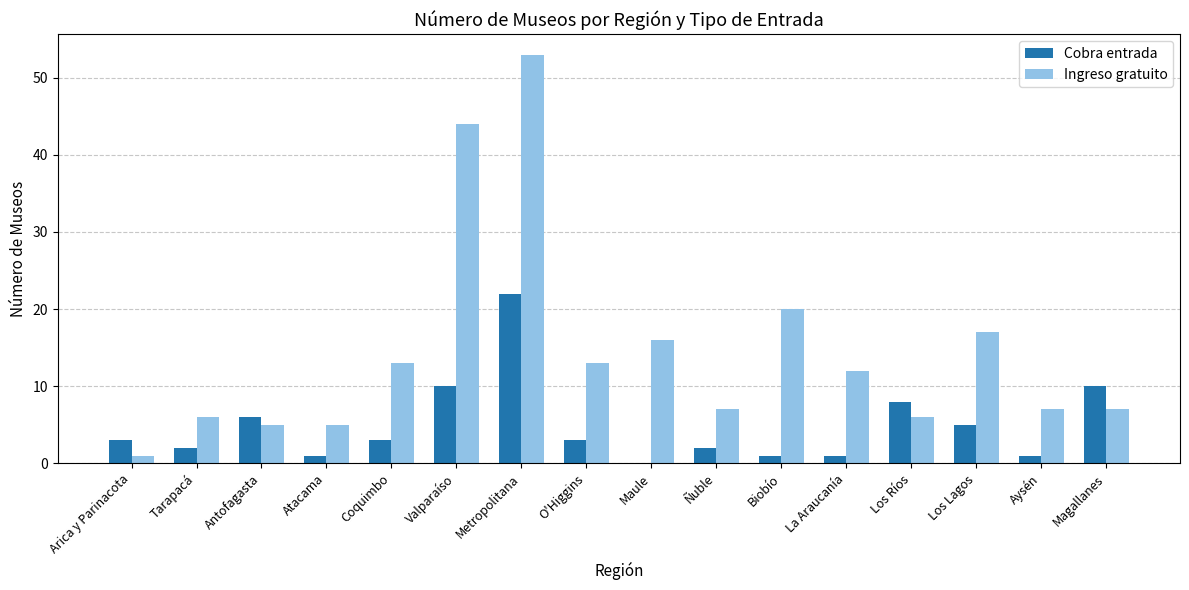

Is the value of Ingreso gratuito at Coquimbo greater than the value of Cobra entrada at Los Lagos?

Yes